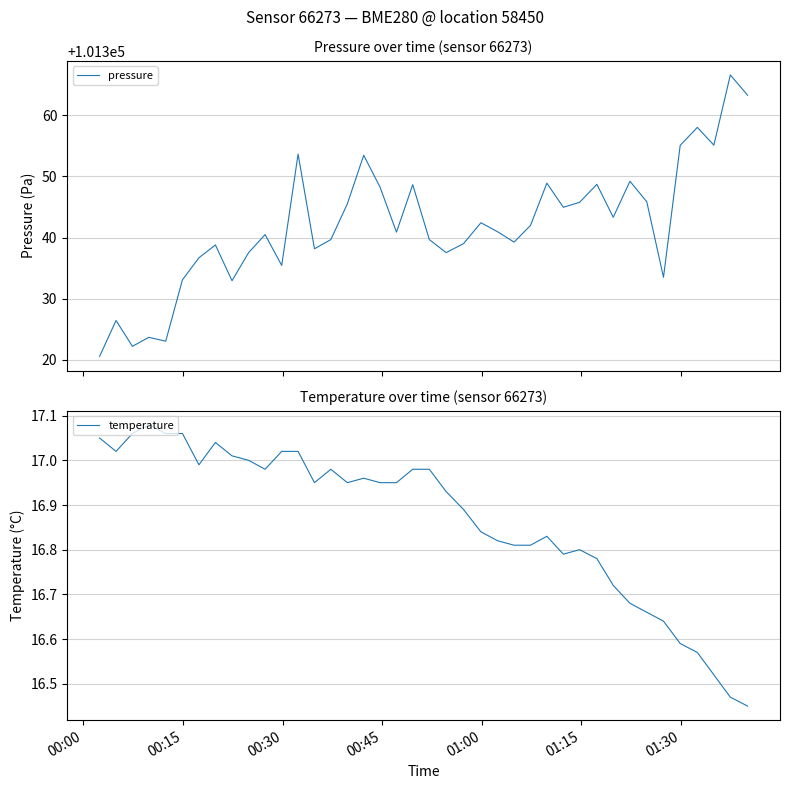

What is the highest value of the pressure series?

101366.6